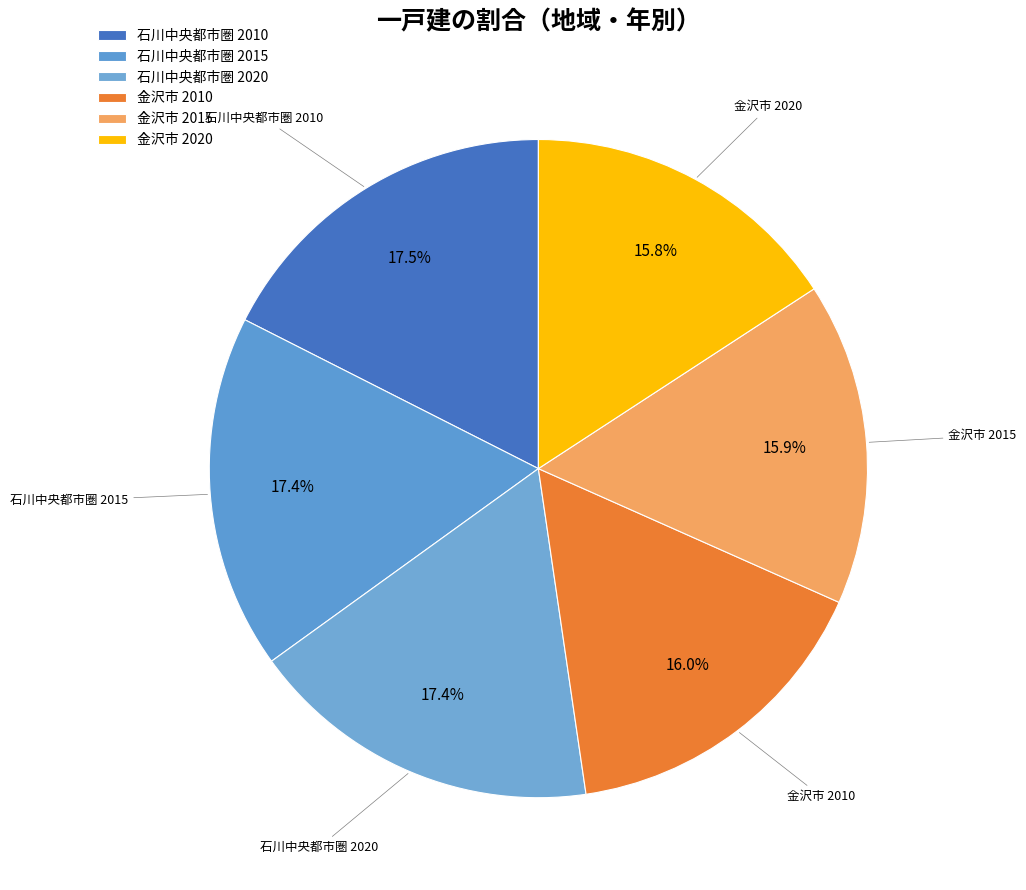

Do 石川中央都市圏 2015 and 金沢市 2015 together represent more than half of the pie?

No